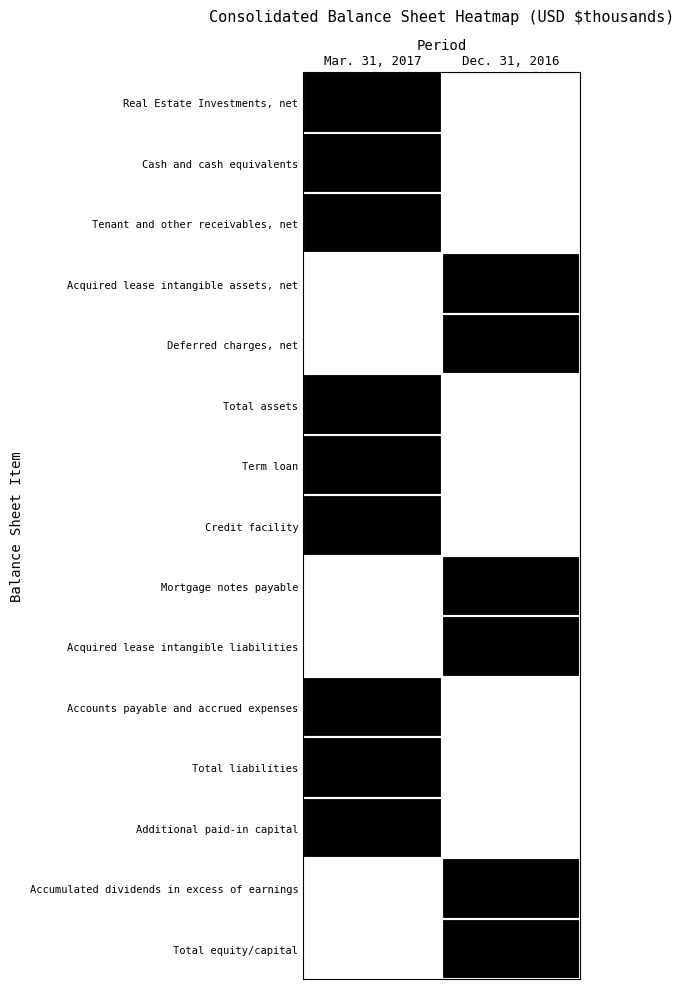

Between Mar. 31, 2017 and Dec. 31, 2016, which series saw the biggest shift?

Real Estate Investments, net